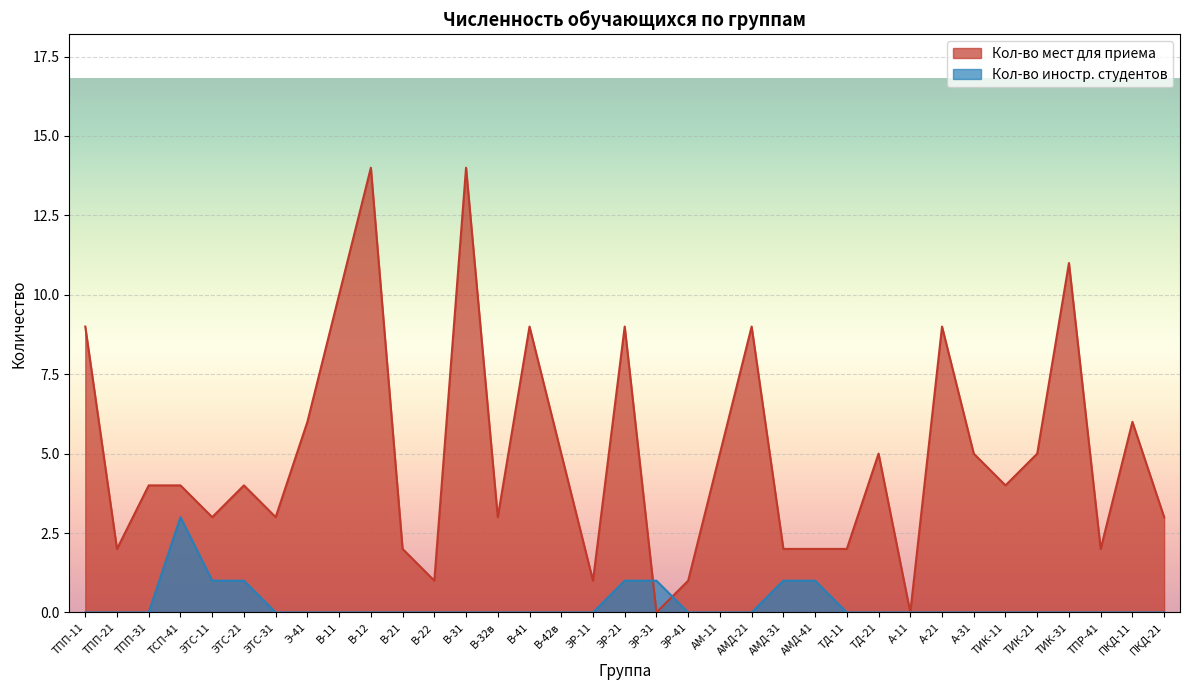

Which label corresponds to the largest value in the chart?

В-12